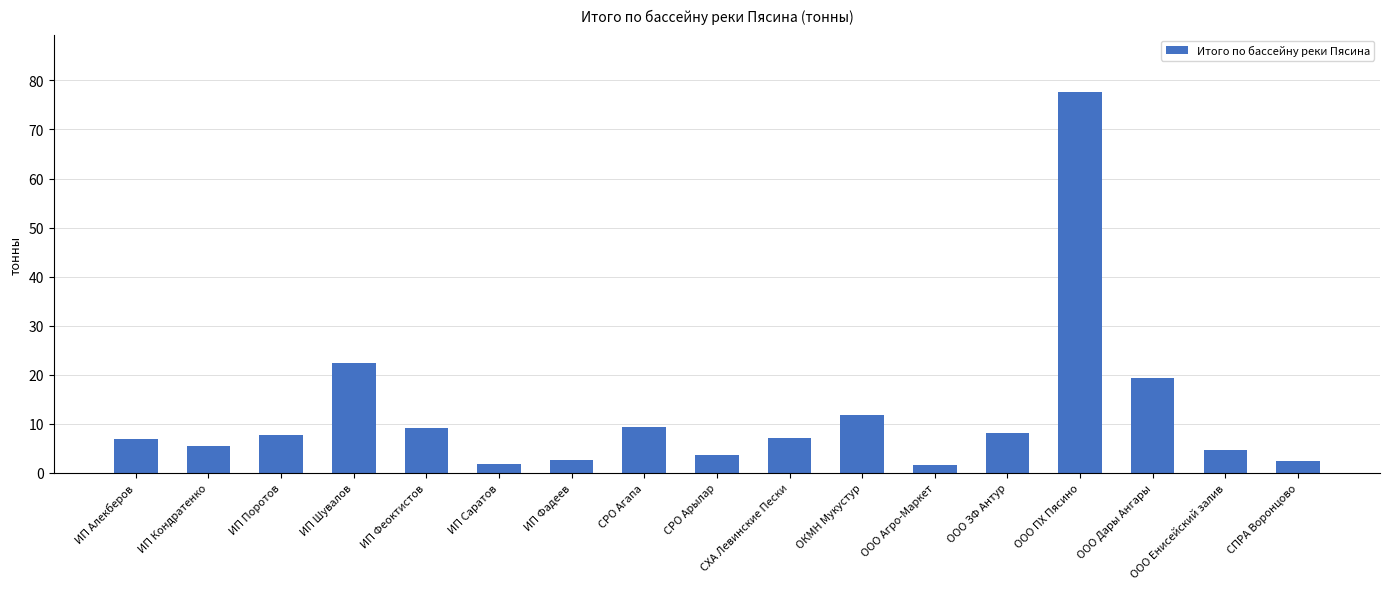

Which category has the highest value across all series?

ООО ПХ Пясино